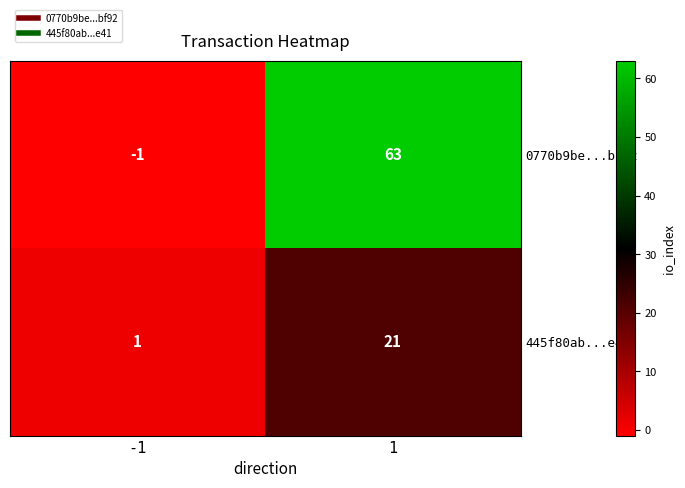

Reading right to left, transcribe all the data shown in this chart.

0770b9be...bf92: 63	-1
445f80ab...e41: 21	1